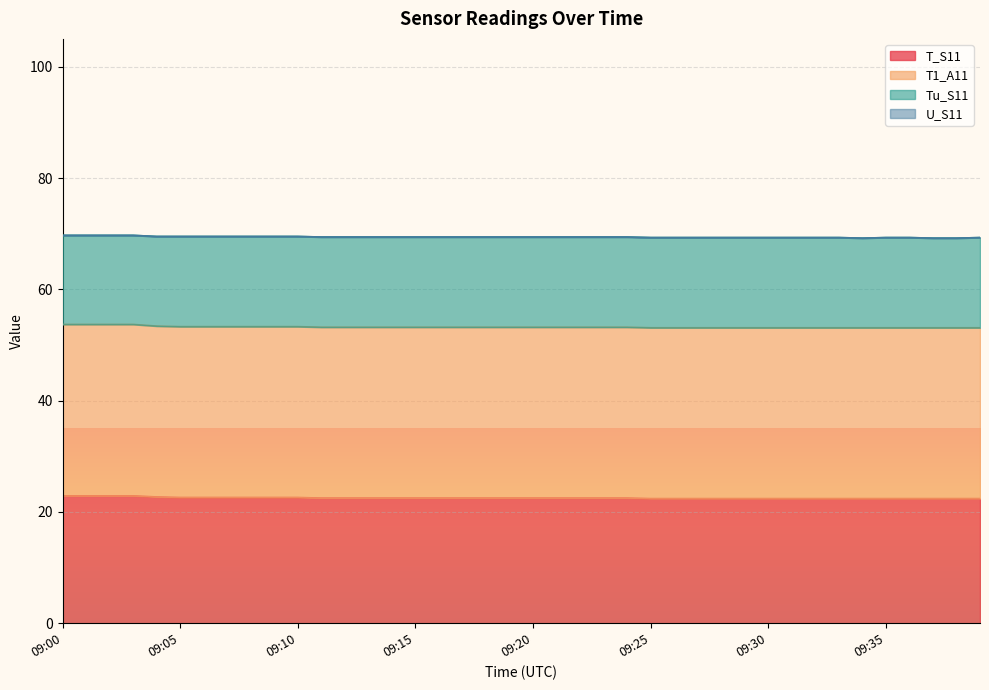

What are all the series names shown in the legend?

T_S11, T1_A11, Tu_S11, U_S11